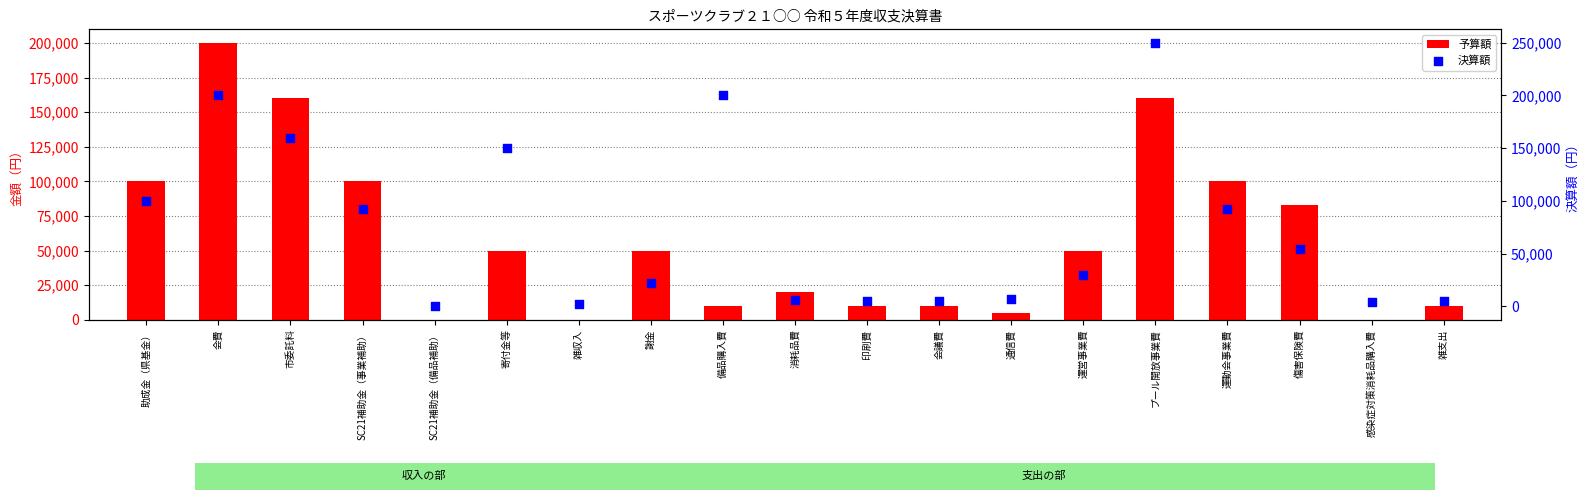

Which series contains the lowest Y value?

予算額